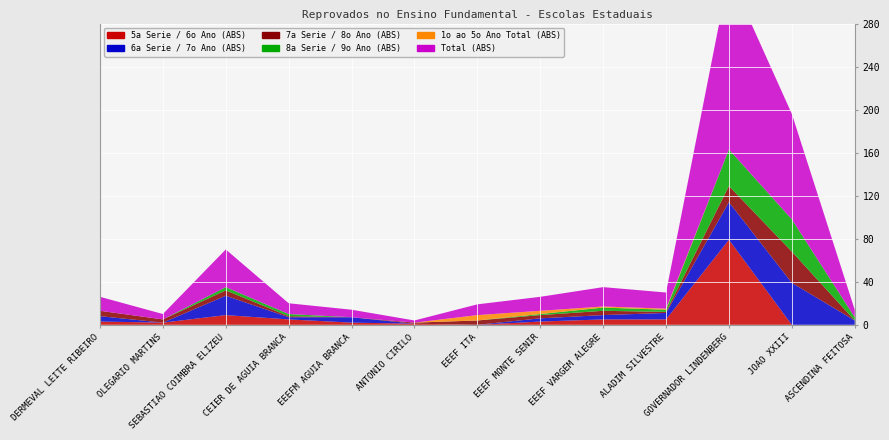

Reading left to right, list all the values displayed in this chart.

5a Serie / 6o Ano (ABS): 3	2	9	5	2	1	0	3	5	5	79	0	0
6a Serie / 7o Ano (ABS): 5	0	18	2	5	0	0	3	4	6	35	39	4
7a Serie / 8o Ano (ABS): 5	3	5	1	0	1	4	3	4	1	15	29	0
8a Serie / 9o Ano (ABS): 0	0	3	2	0	0	0	1	3	2	34	30	3
1o ao 5o Ano Total (ABS): 0	0	0	0	0	0	5	3	1	1	0	0	0
Total (ABS): 13	5	35	10	7	2	10	13	18	15	163	98	7